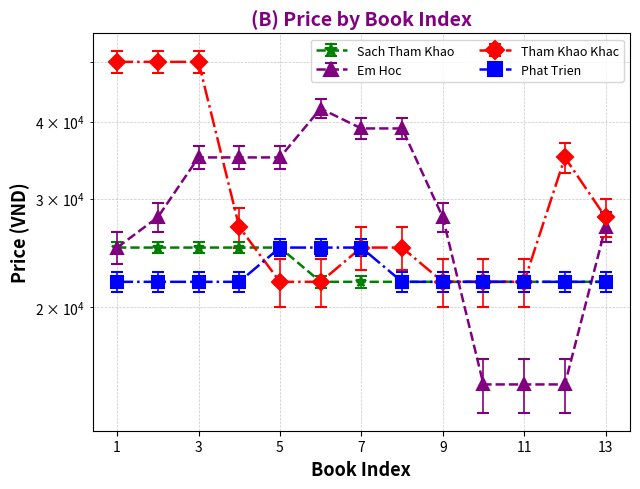

What is the lowest value of the Em Hoc series?

15000